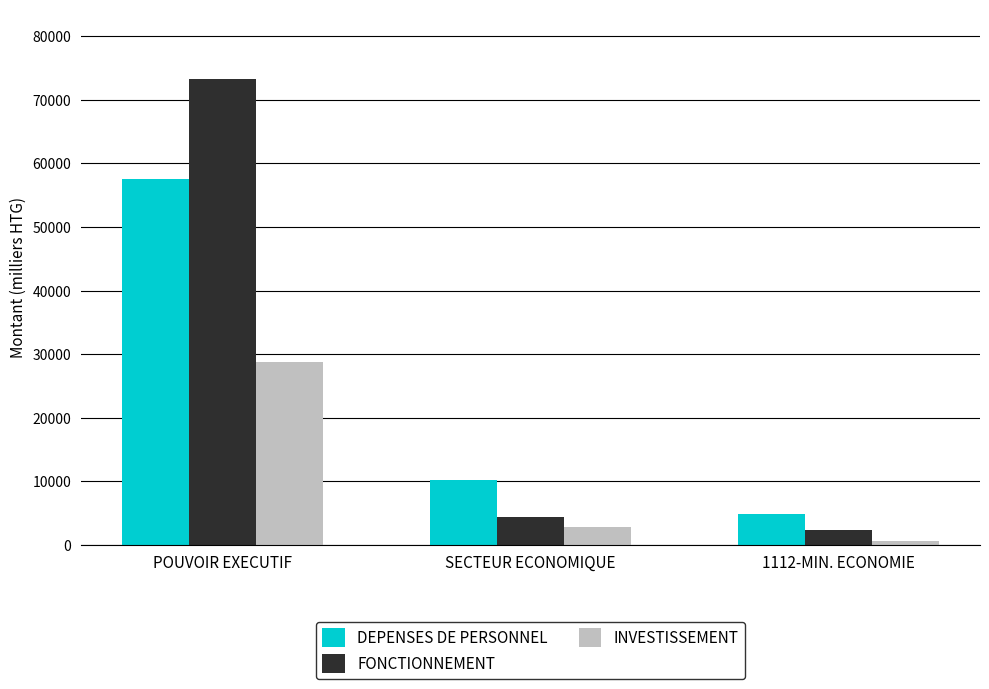

What position from the left is 1112-MIN. ECONOMIE?

3